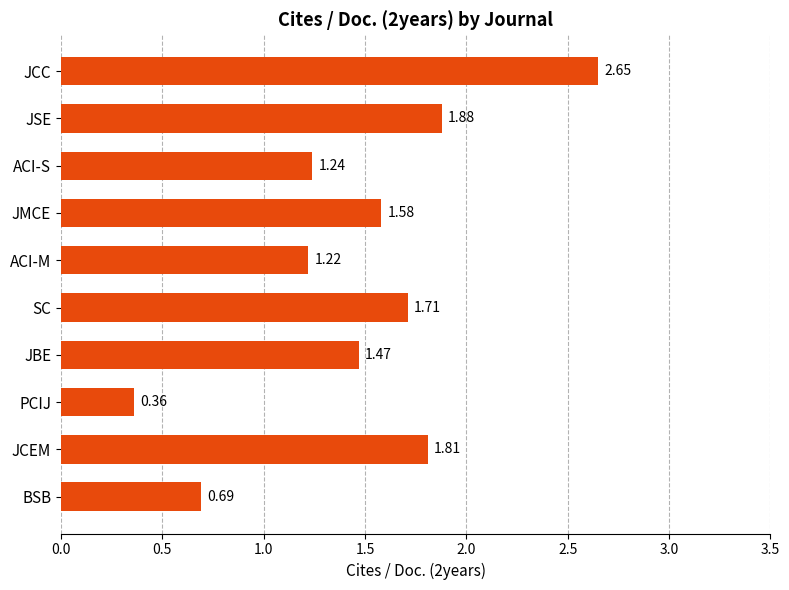

What is the label of the 8th bar from the top?

PCIJ